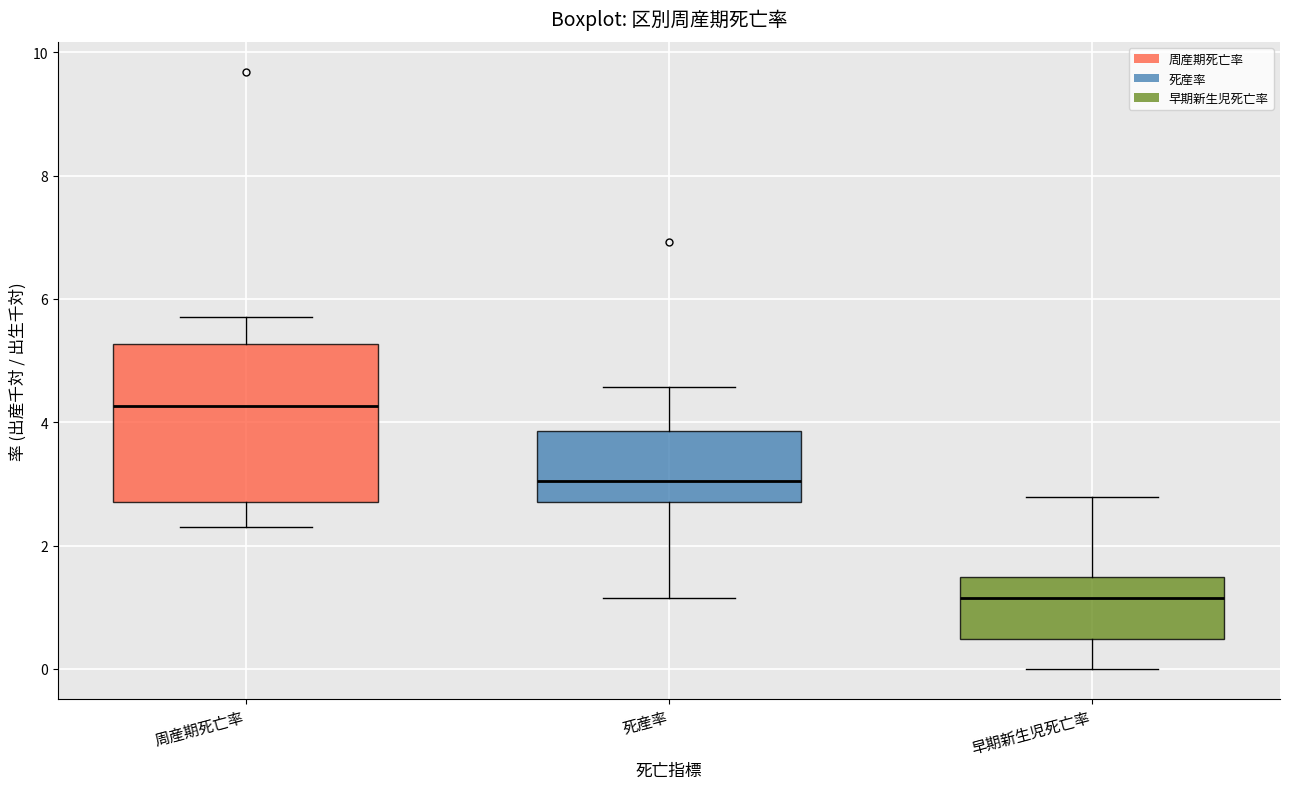

Where does the median line of the box for 死産率 sit on the y-axis? The values are not printed on the chart, so give them approximately, as read against the axis.

3.0